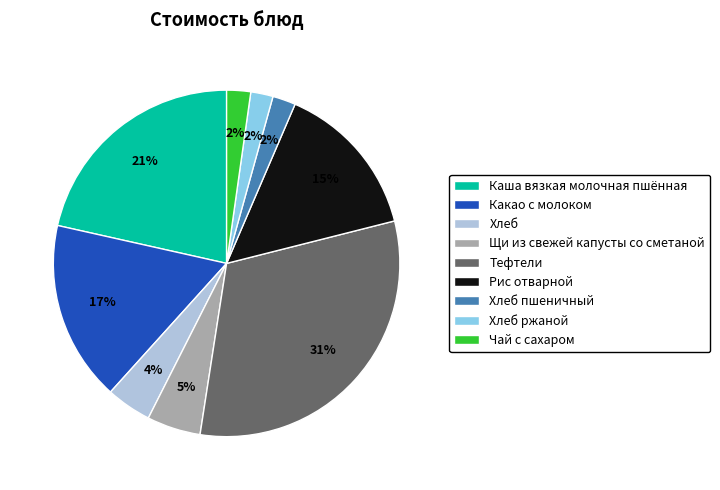

To the nearest percent, what is the difference between the largest and smallest slice percentages?

29%